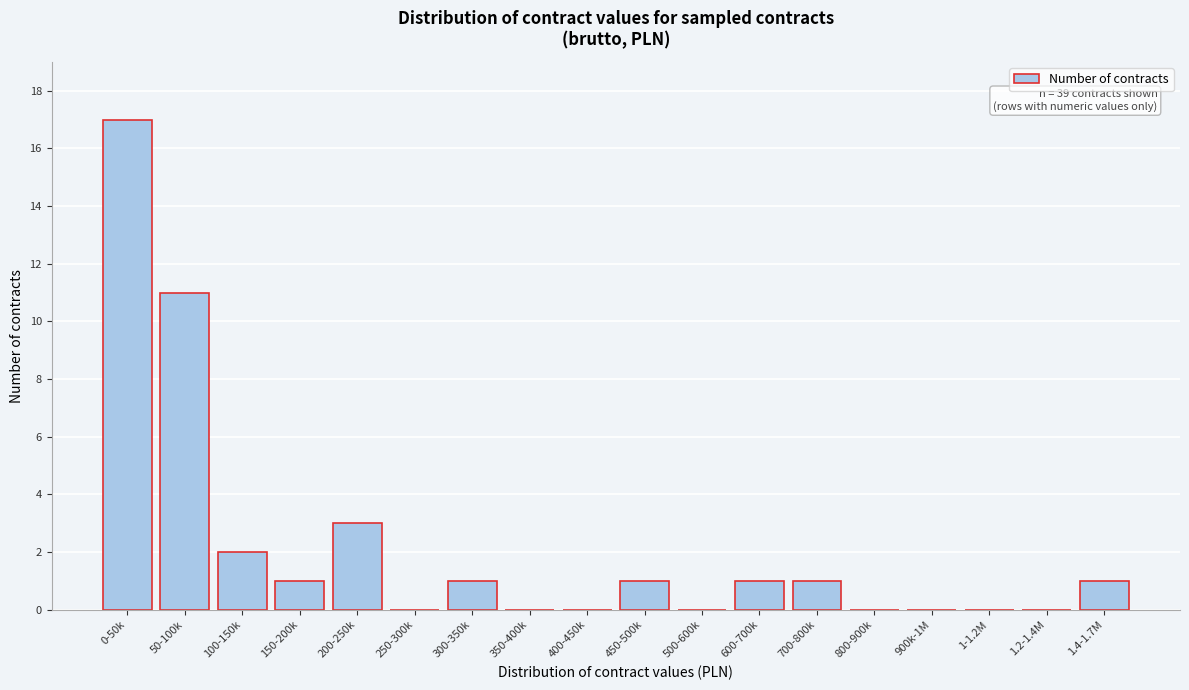

Reading left to right, list all the values displayed in this chart.

0-50k=17	50-100k=11	100-150k=2	150-200k=1	200-250k=3	250-300k=0	300-350k=1	350-400k=0	400-450k=0	450-500k=1	500-600k=0	600-700k=1	700-800k=1	800-900k=0	900k-1M=0	1-1.2M=0	1.2-1.4M=0	1.4-1.7M=1